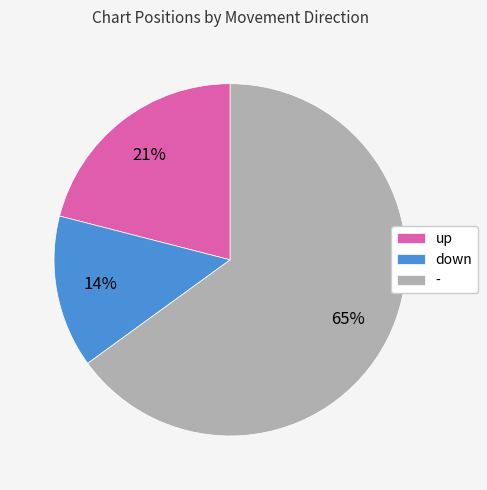

Count the number of slices in the pie.

3